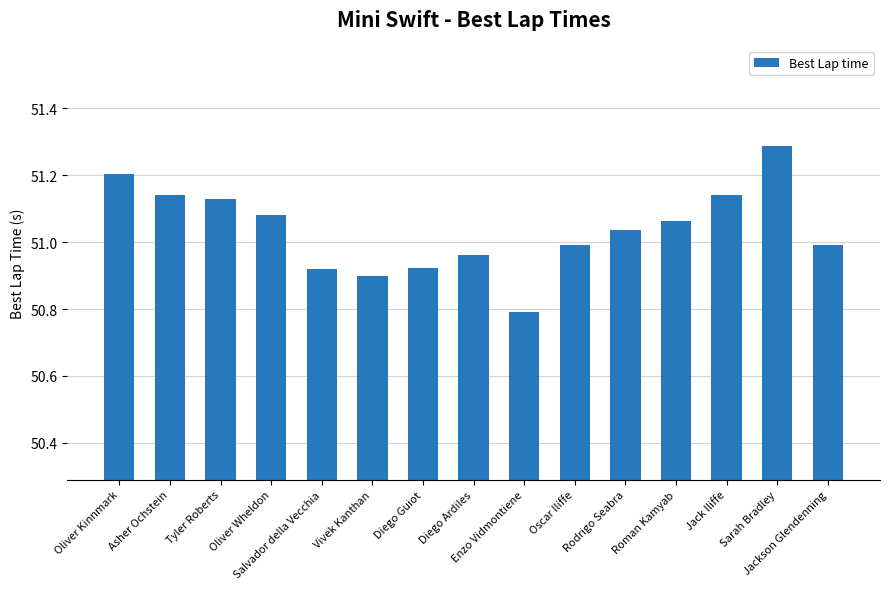

What is the maximum value shown in the chart?

51.3